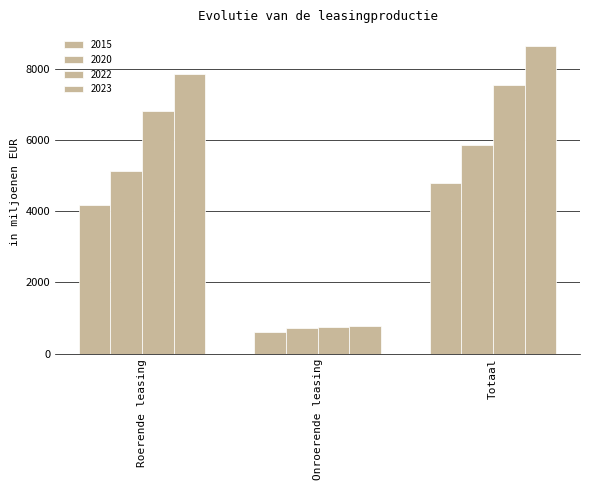

How many series are shown in this chart?

4